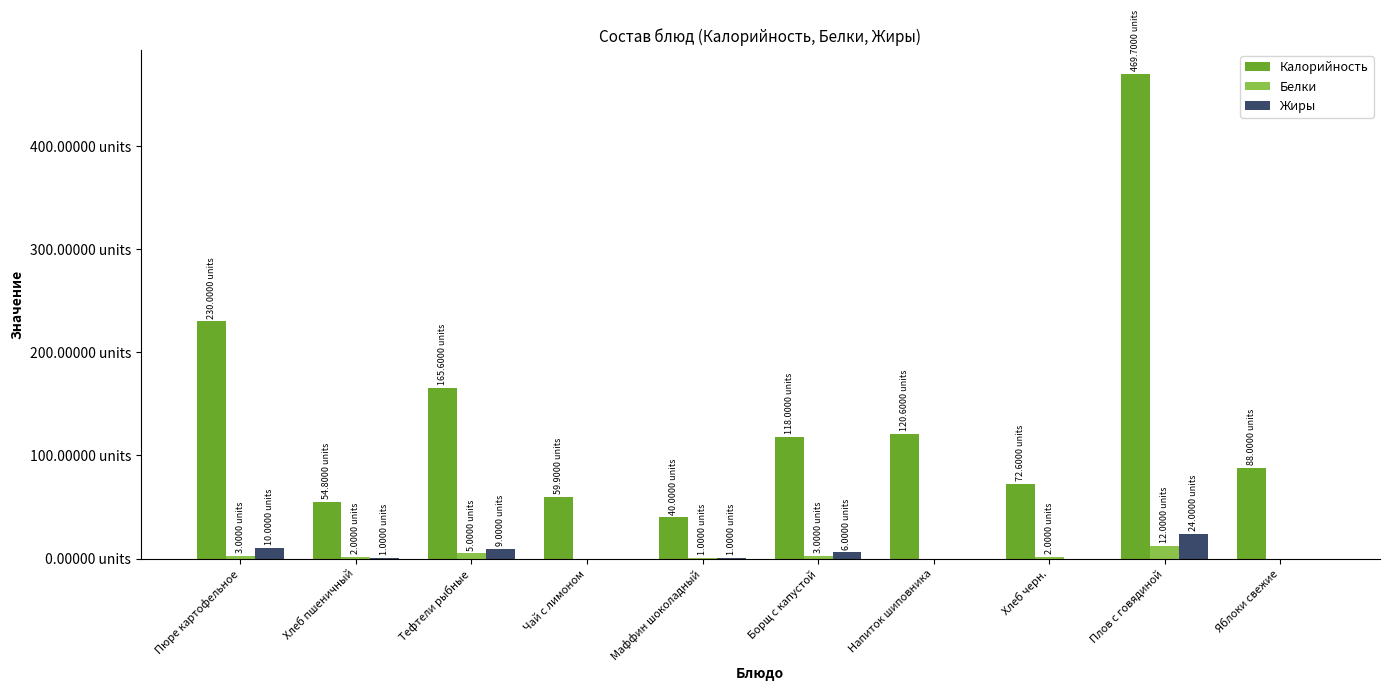

What are all the series names shown in the legend?

Калорийность, Белки, Жиры